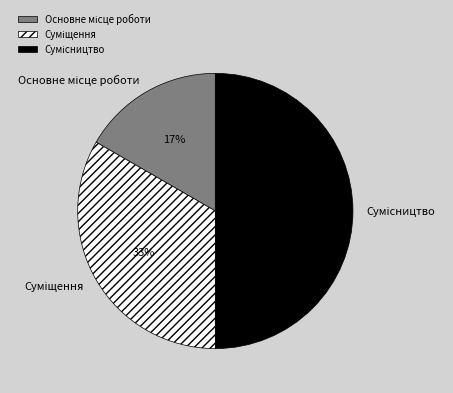

To the nearest percent, what is the difference between the largest and smallest slice percentages?

33%